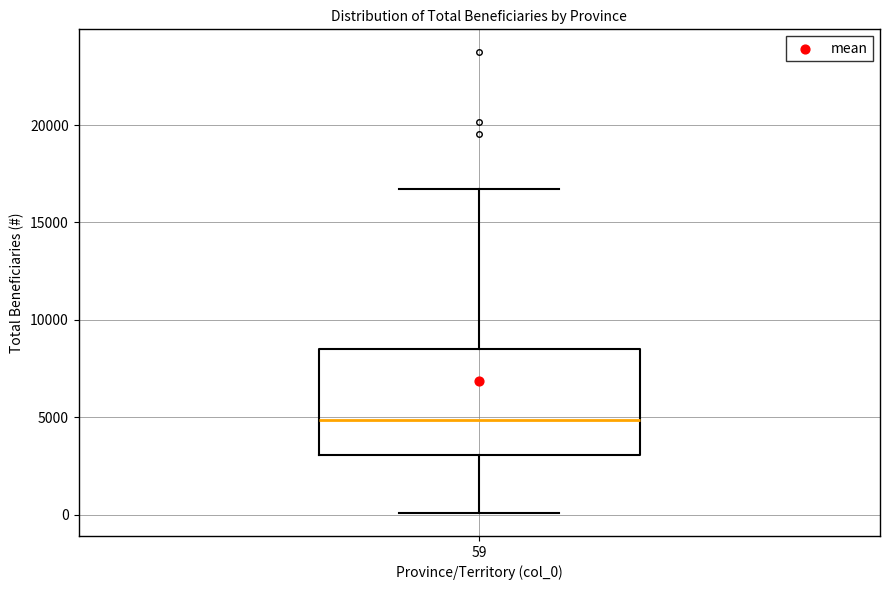

Read this box plot against the y-axis: the position of the median line, the range covered by the box, and the ends of both whiskers. The values are not printed on the chart, so give them approximately, as read against the axis.

median 5000, box 3000 to 8500, whiskers 0 to 16500